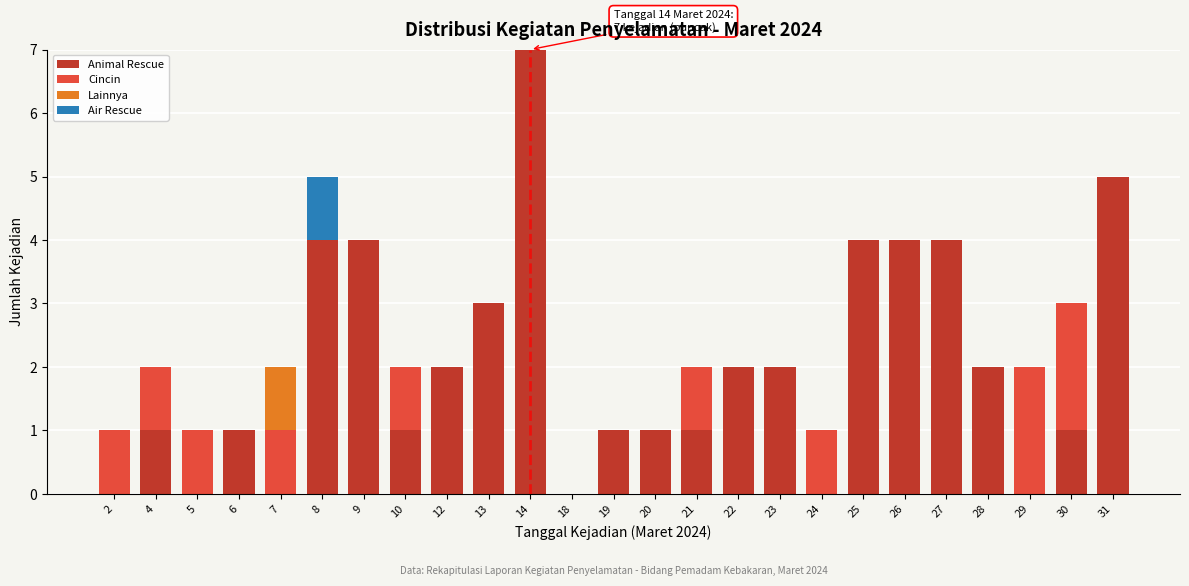

At which label does Animal Rescue reach its peak?

14